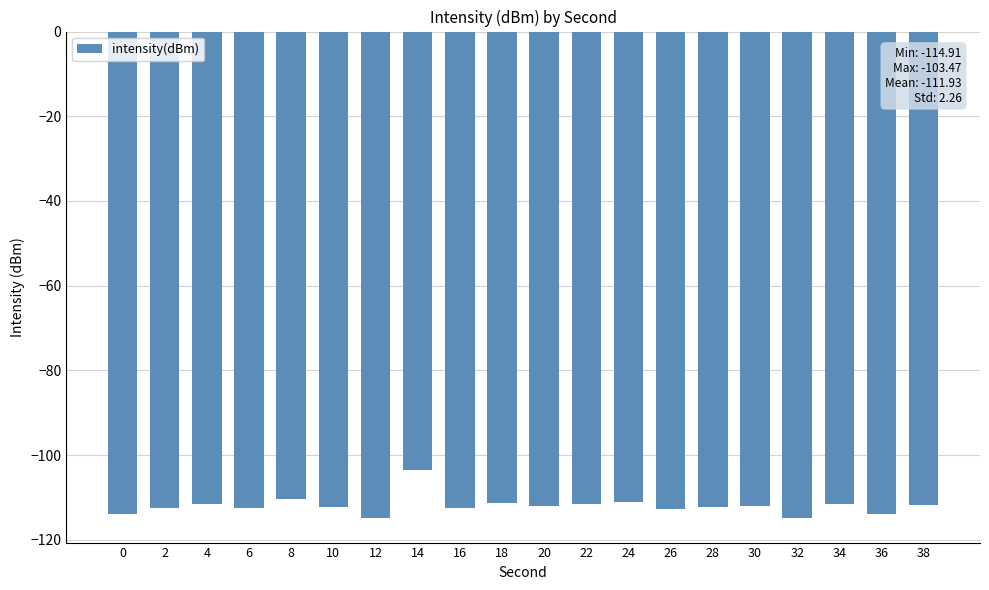

What is the value of the 1st bar from the left?

-114.0